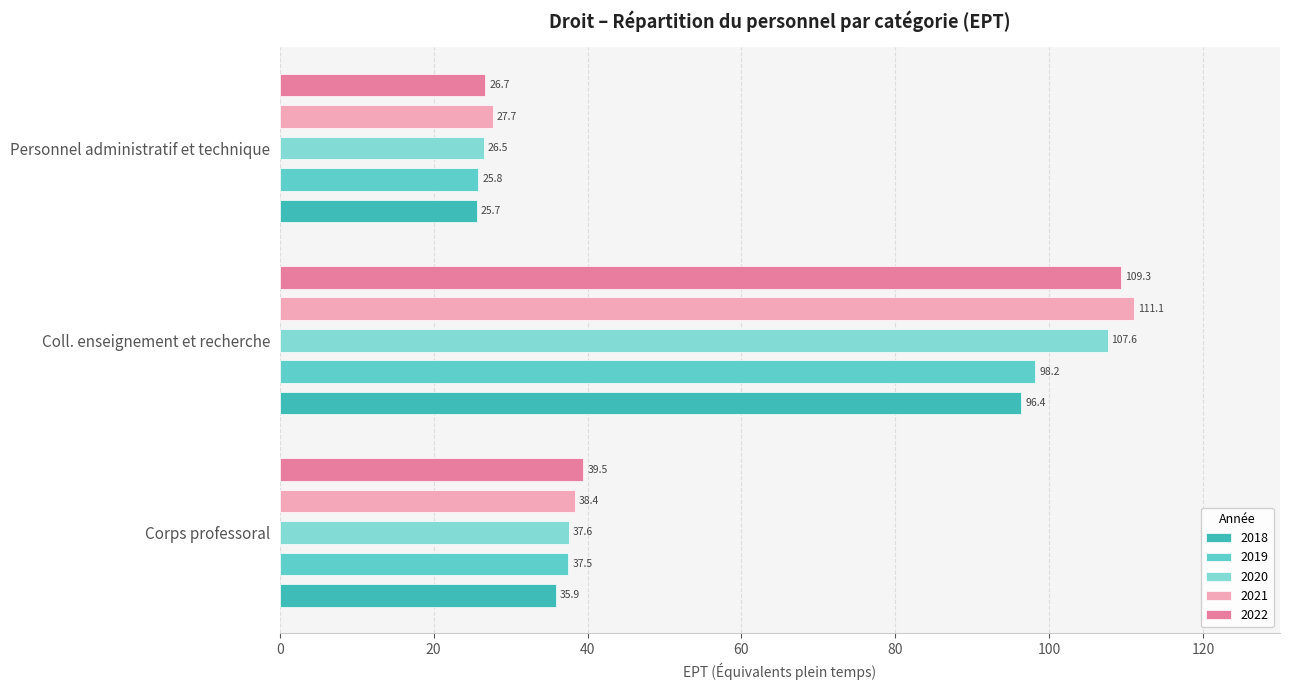

What is the sum of the EPT_2019 values at Corps professoral and Coll. enseignement et recherche?

135.7